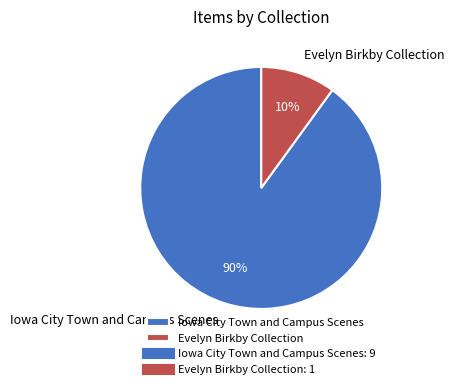

Which slice is the smallest?

Evelyn Birkby Collection